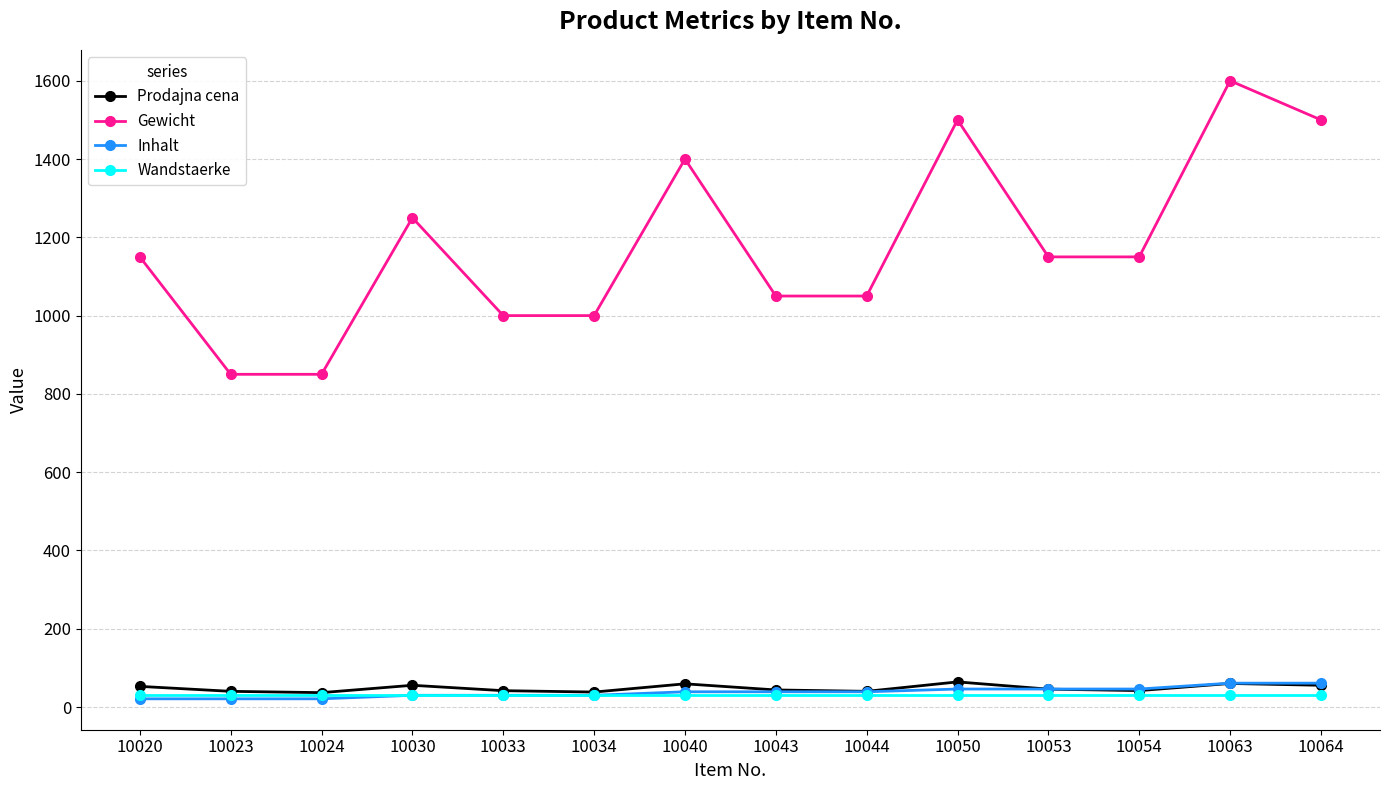

What is the maximum value shown in the chart?

1600.0